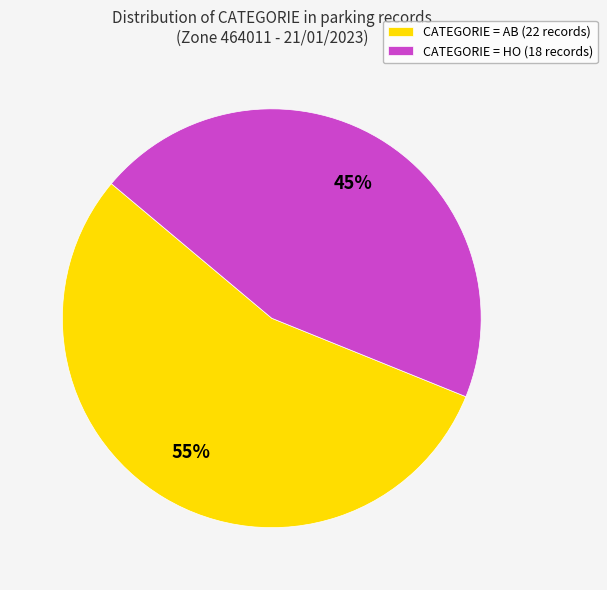

To the nearest percent, what portion does CATEGORIE = AB (22 records) represent?

55%